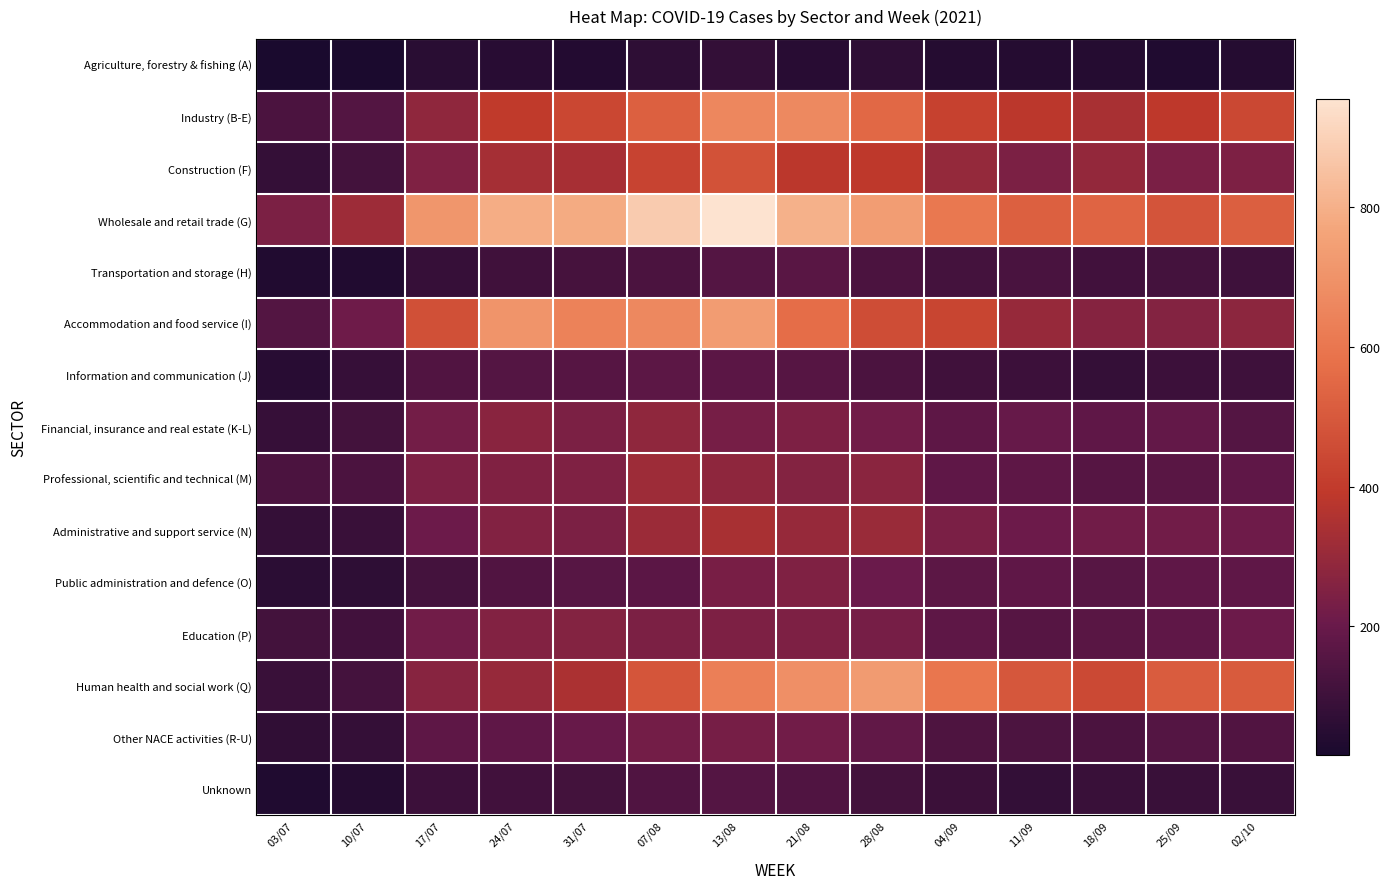

What is the total value across all series at 02/10?

3416